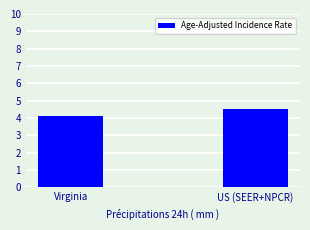

What is the maximum value shown in the chart?

4.5